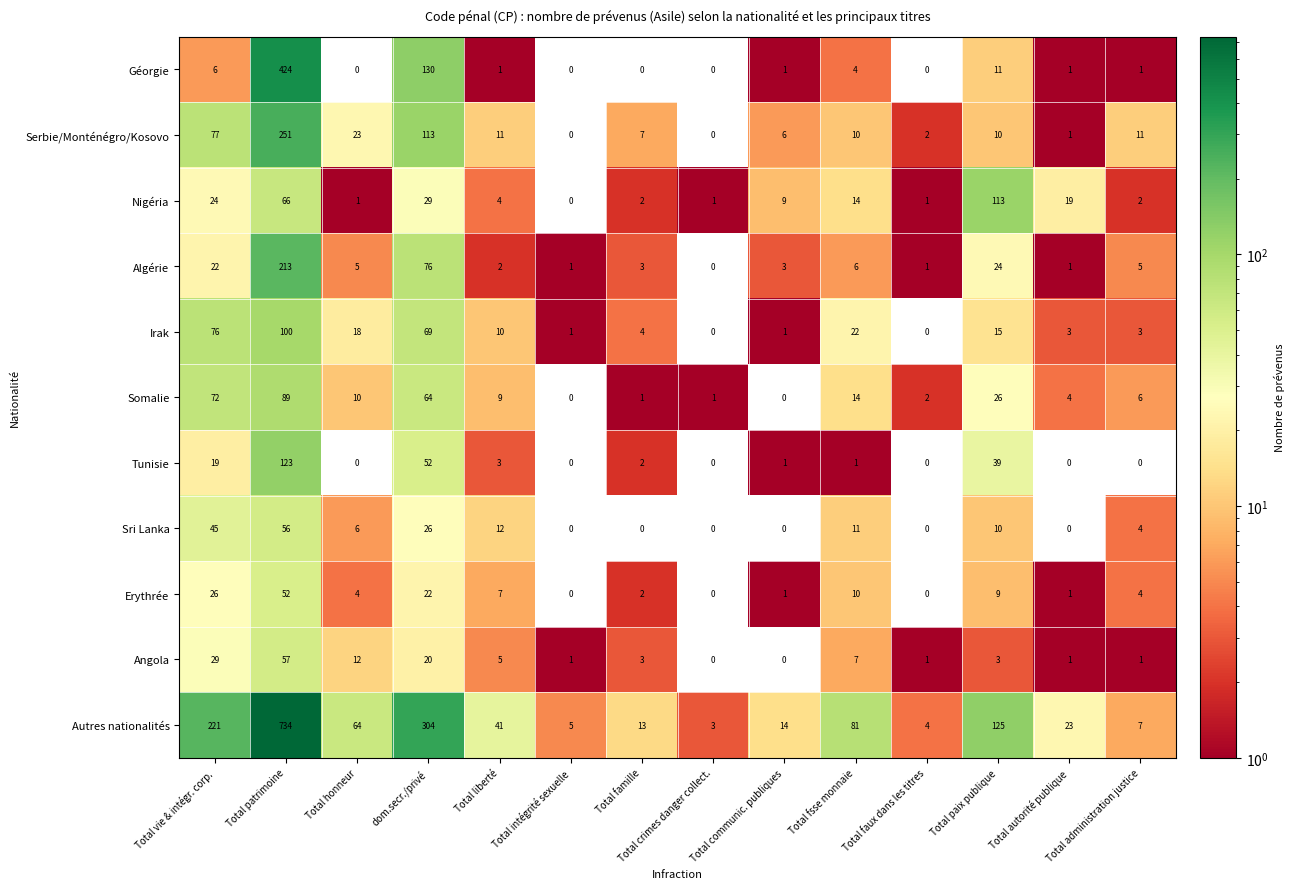

Rank the series by their maximum value, from lowest to highest.

Erythrée, Sri Lanka, Angola, Somalie, Irak, Nigéria, Tunisie, Algérie, Serbie/Monténégro/Kosovo, Géorgie, Autres nationalités